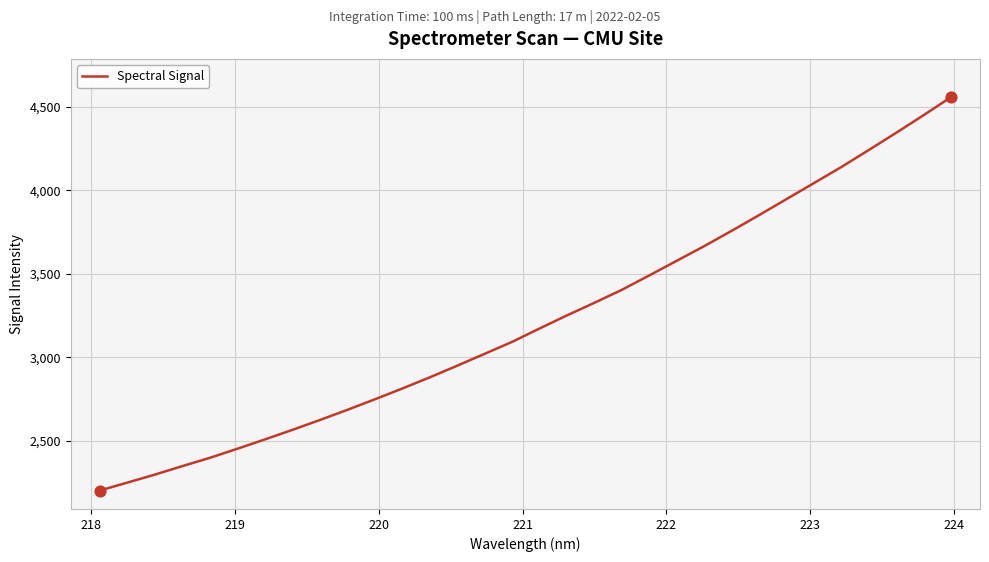

What is the minimum value shown in the chart?

2202.9